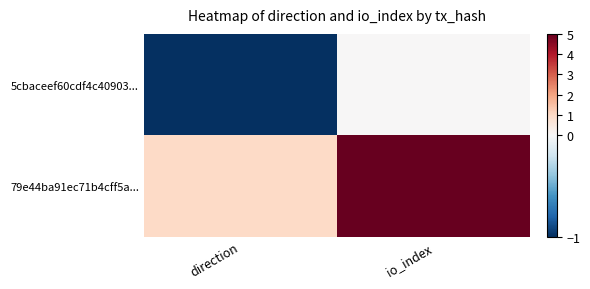

Which series has the largest total across all categories?

79e44ba91ec71b4cff5a...